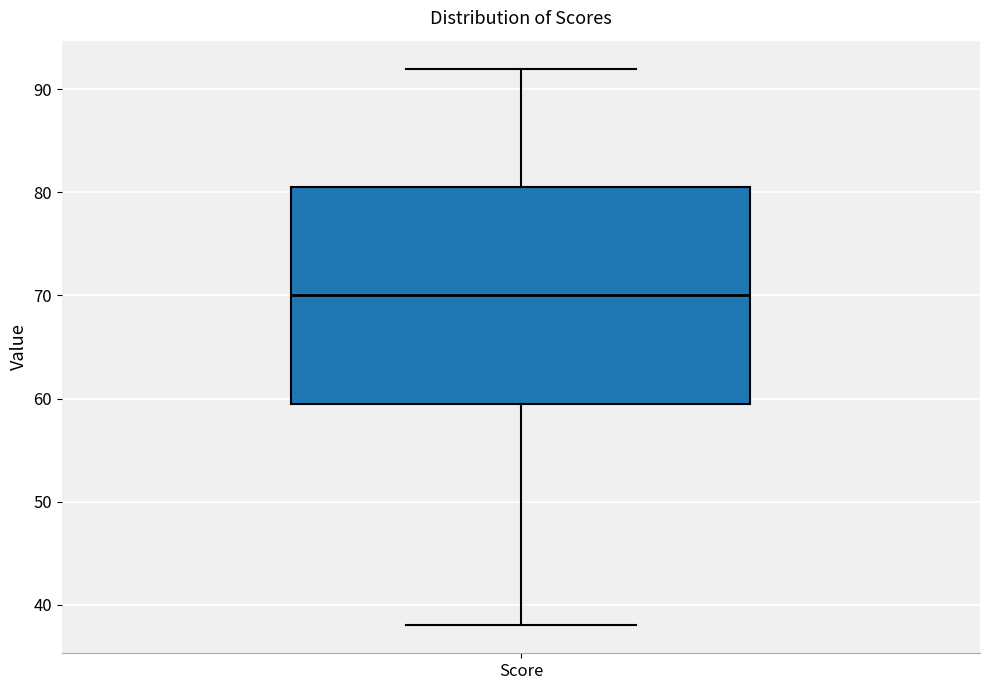

Where does the lower whisker of the box for Score end on the y-axis? The values are not printed on the chart, so give them approximately, as read against the axis.

38